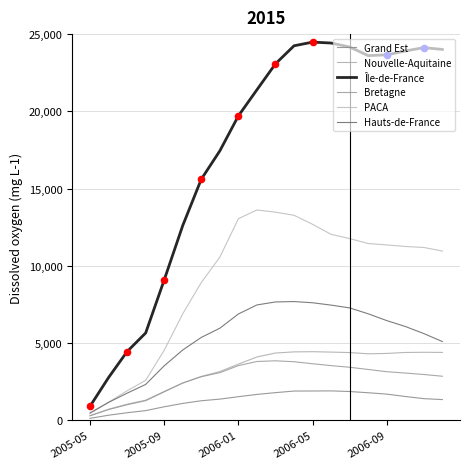

At which category is the sum across all series the highest?

11